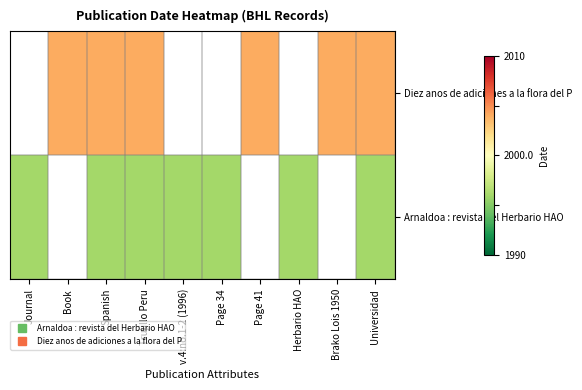

List the series in order of their overall mean, lowest first.

Arnaldoa : revista del Herbario HAO, Diez anos de adiciones a la flora del P